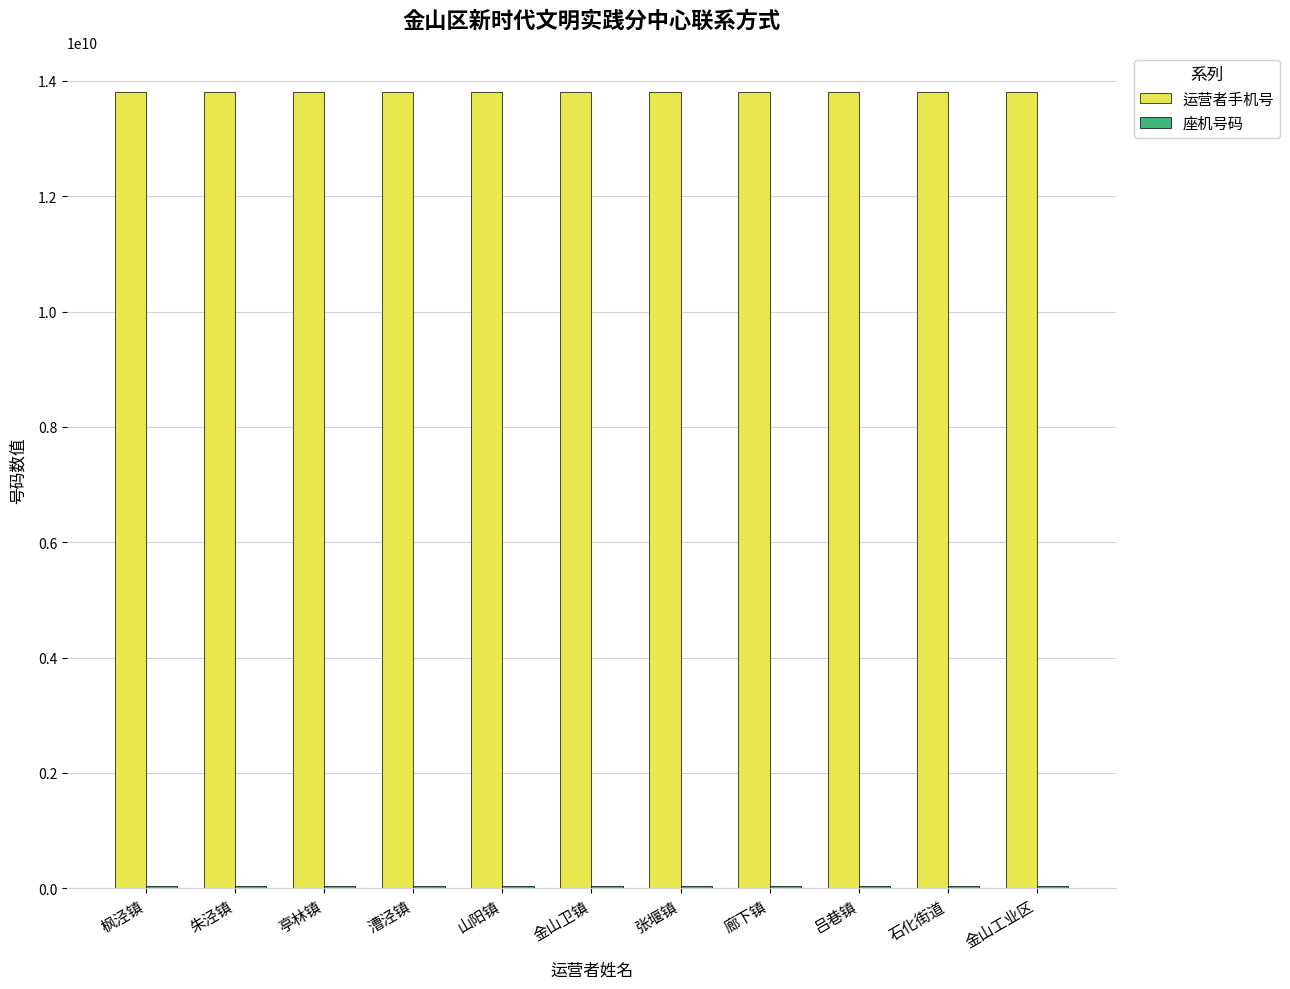

The 运营者手机号 series shows 13811111116 at 金山卫镇. True or false?

True